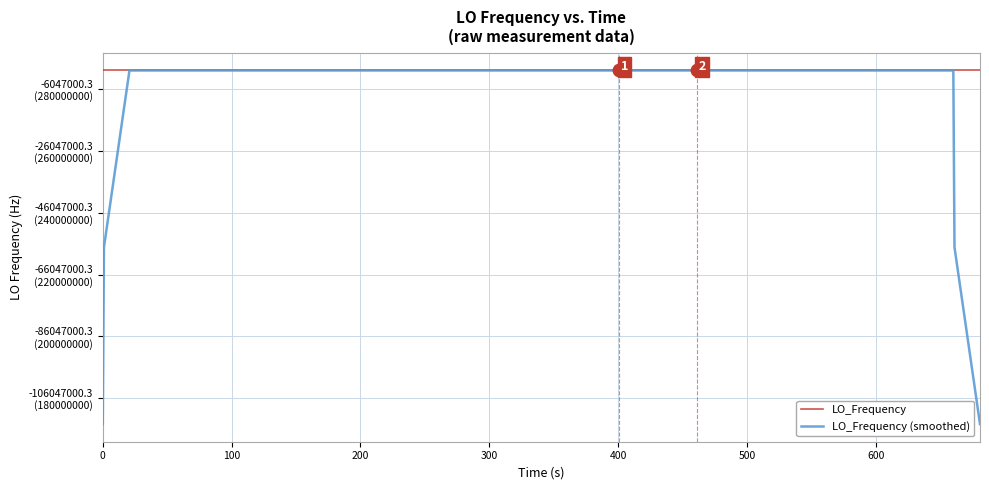

What is the value of the LO_Frequency (smoothed) point at the 5th from the left?

286047001.8